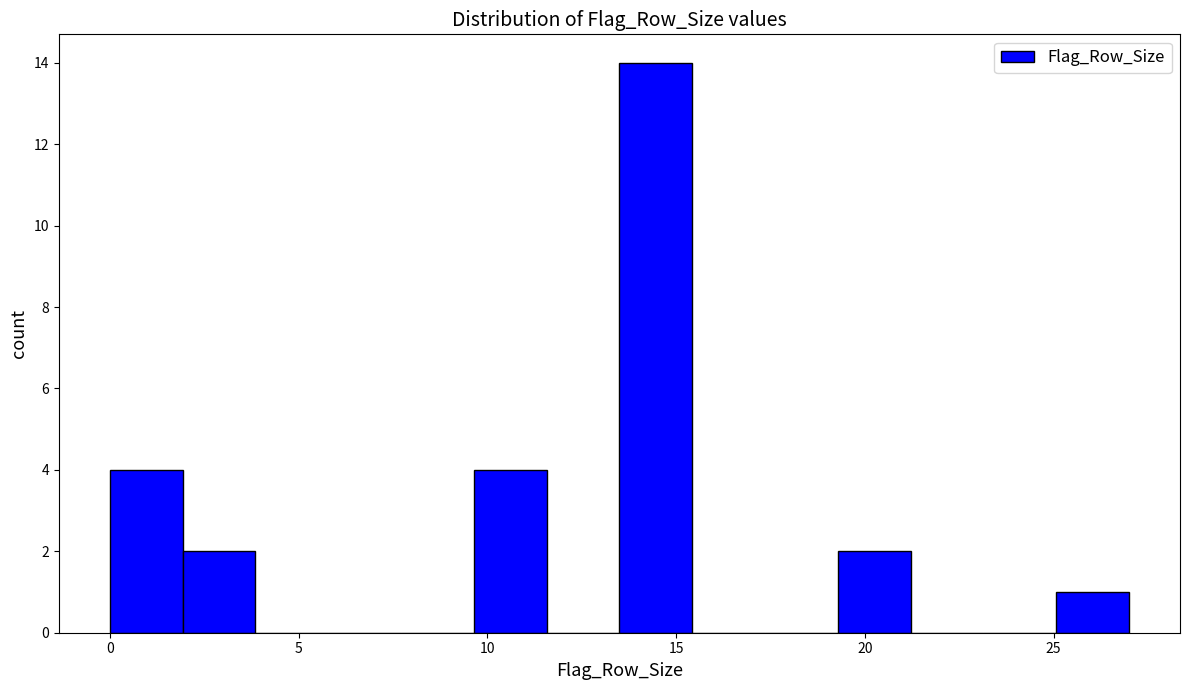

Around what value on the x-axis is the tallest bar? Give the approximate position of its centre, as read against the axis.

14.5